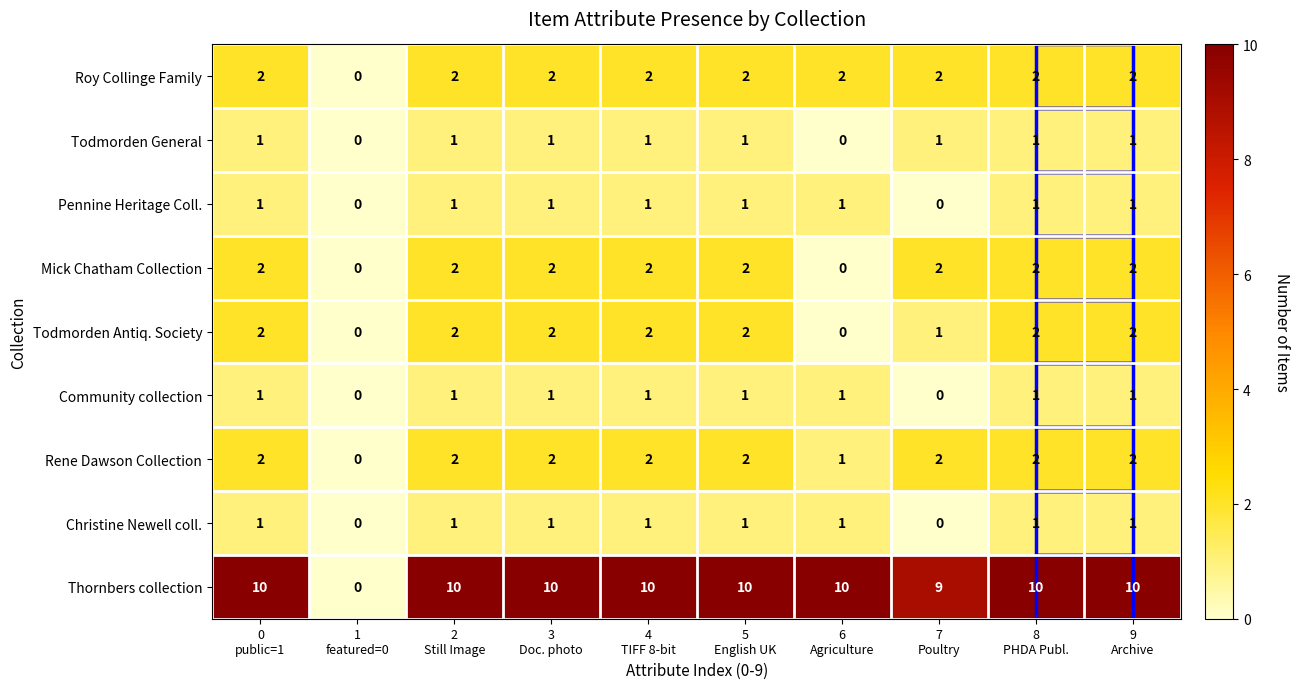

What is the maximum value shown in the chart?

10